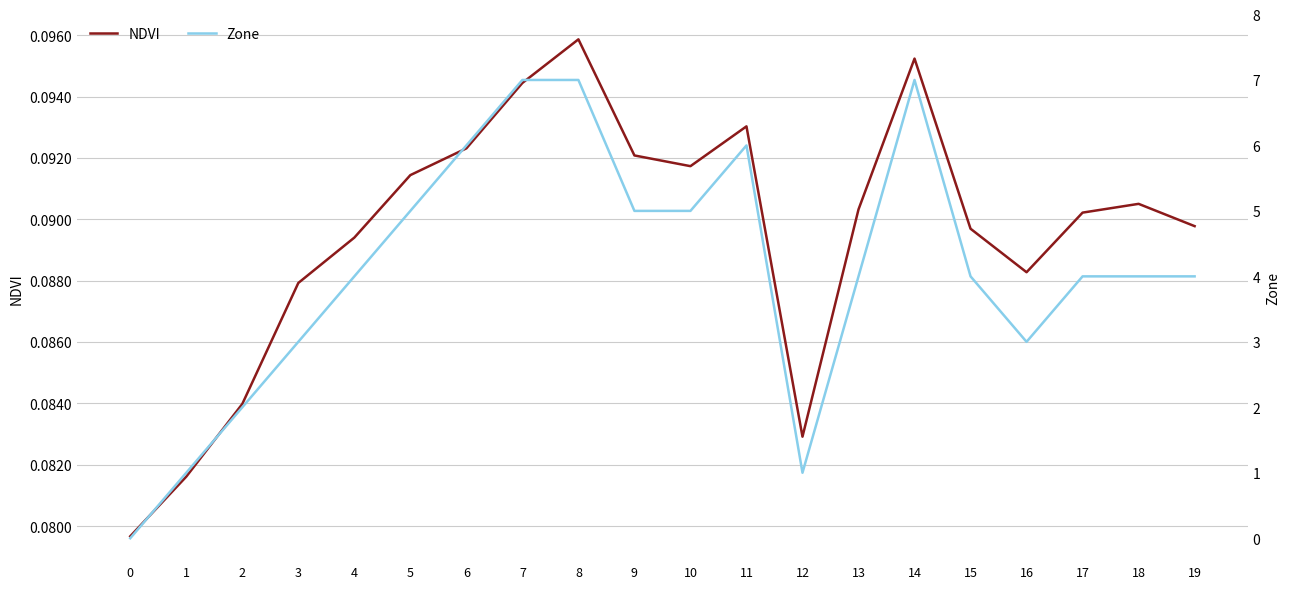

List the series in order of their overall mean, lowest first.

NDVI, Zone